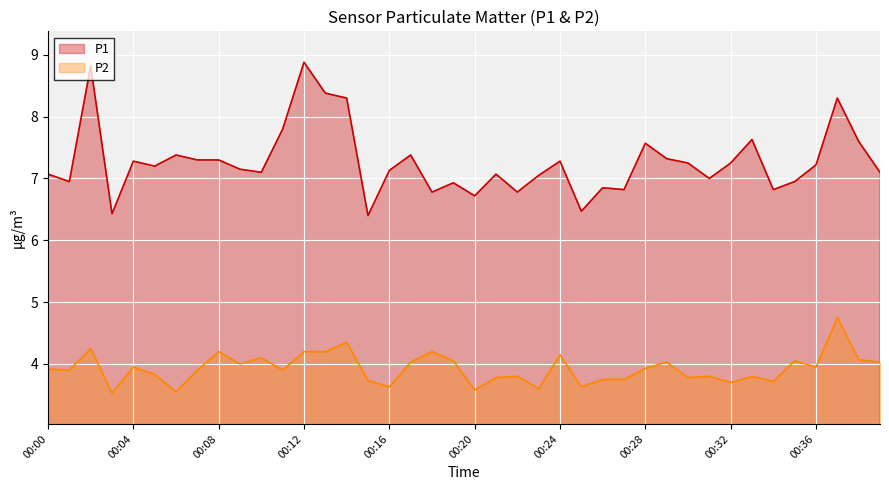

At which label is P1 closest to 7?

00:31